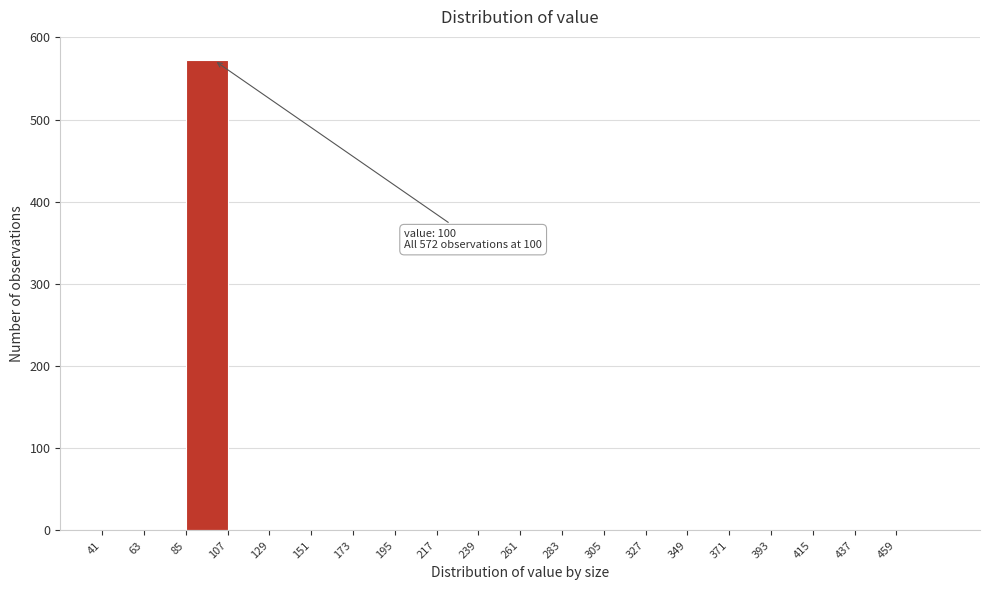

Over which range of the x-axis is the bar tallest?

85 to 107